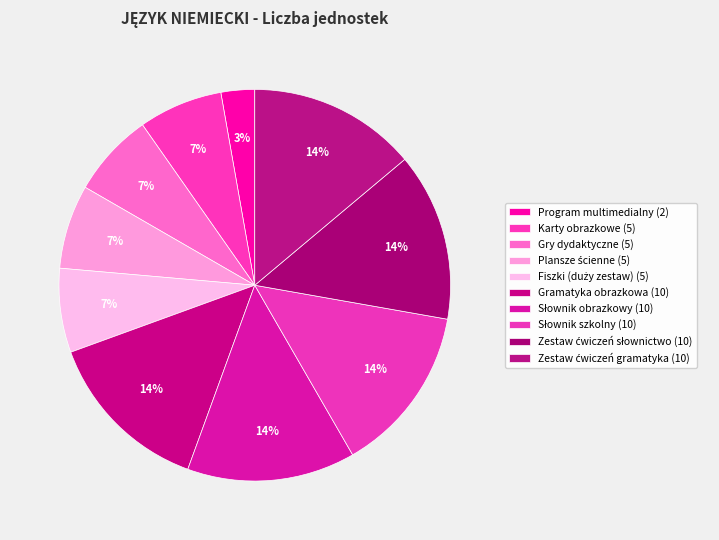

How many slices are in this pie chart?

10